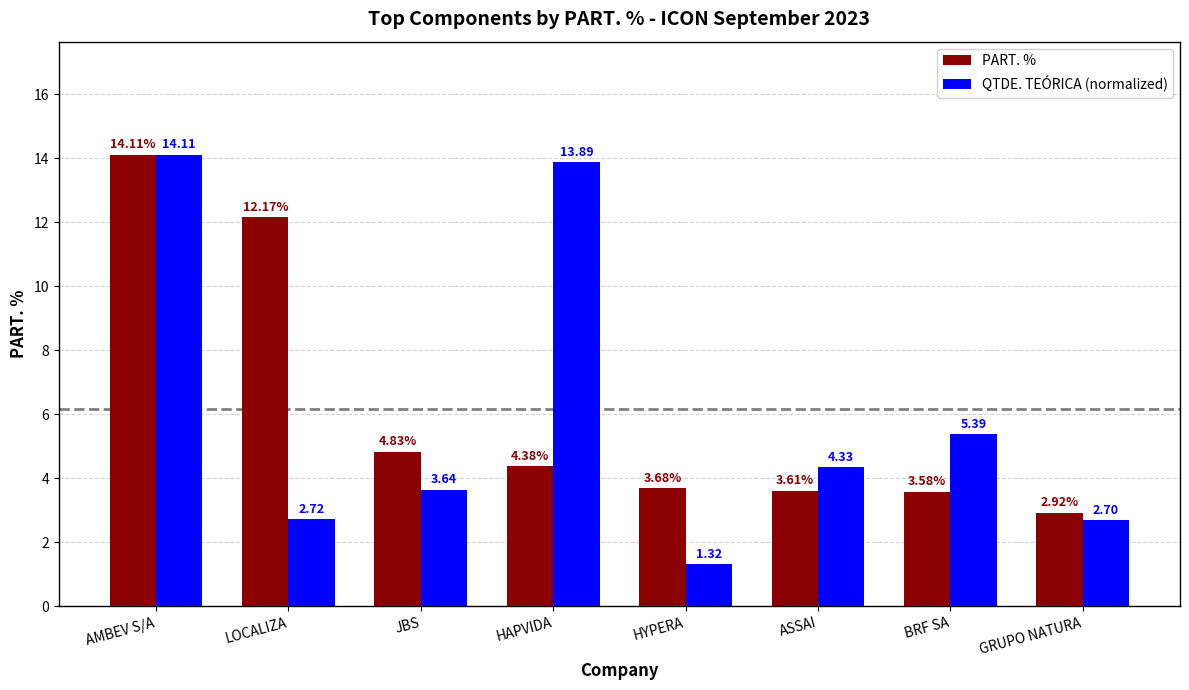

At which label does PART. % reach its peak?

AMBEV S/A